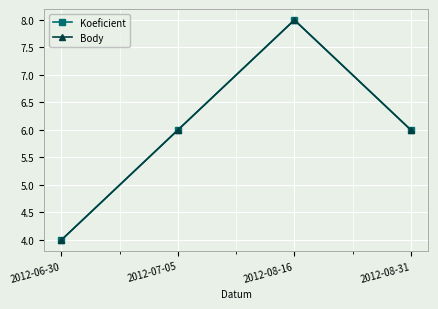

Rank the series at 2012-08-16 from lowest to highest value.

Koeficient, Body